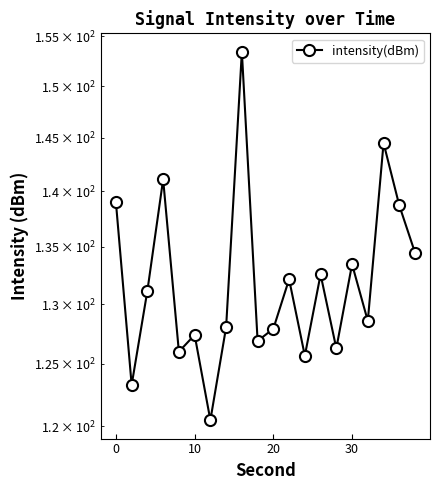

The value at 30 is 86.3. True or false?

False